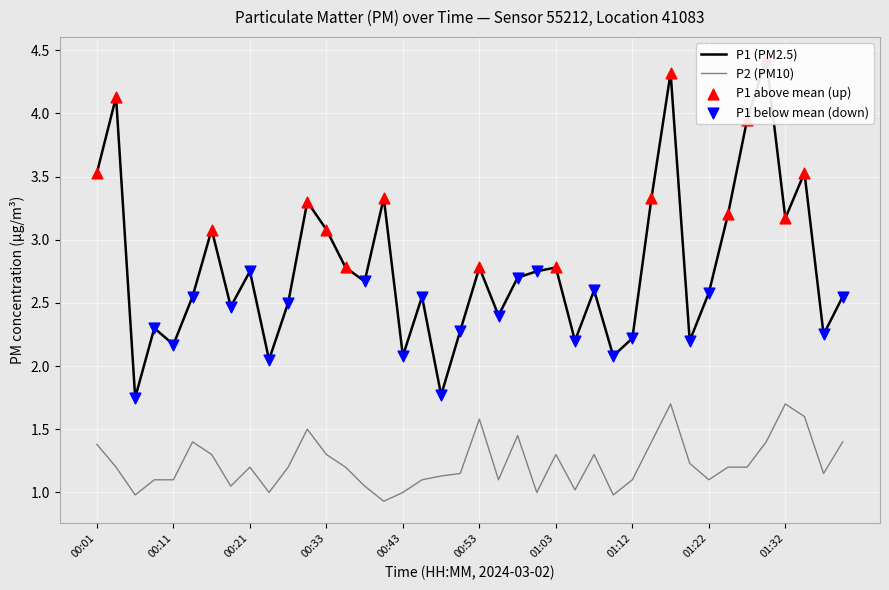

What are all the series names shown in the legend?

P1, P2